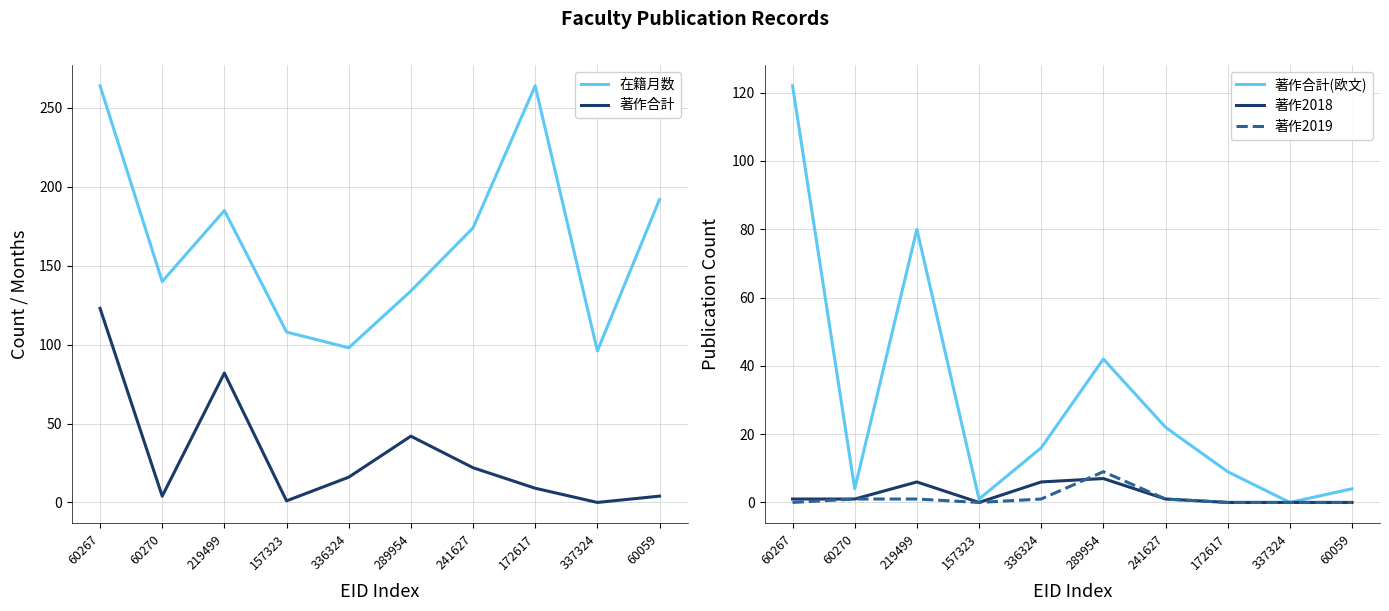

True or false: 著作2018 and 在籍月数 cross at least once.

False